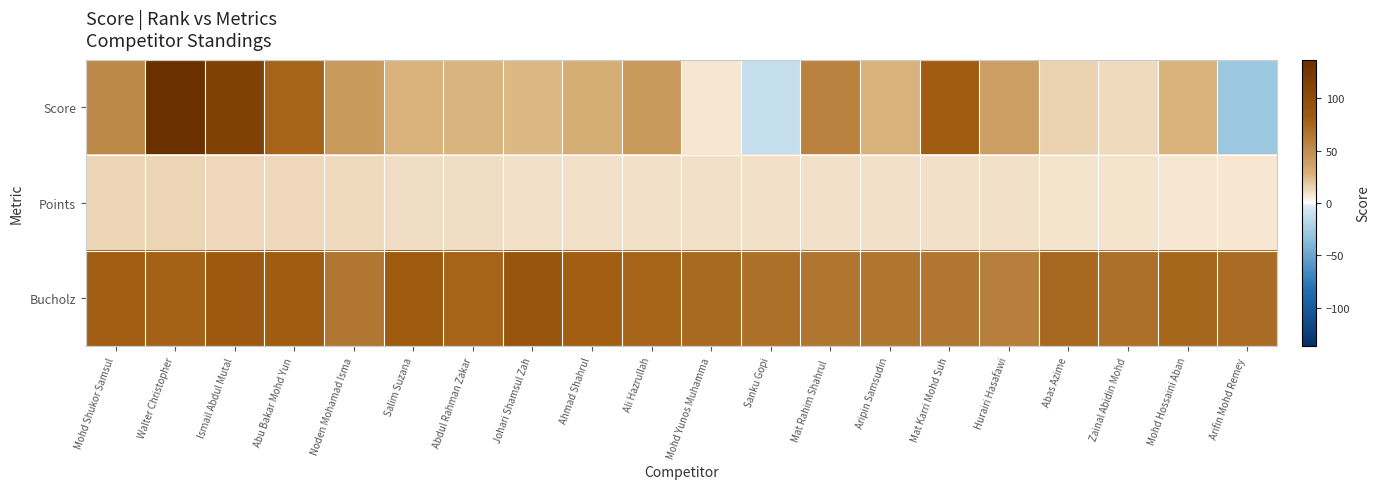

What is the greatest value displayed?

137